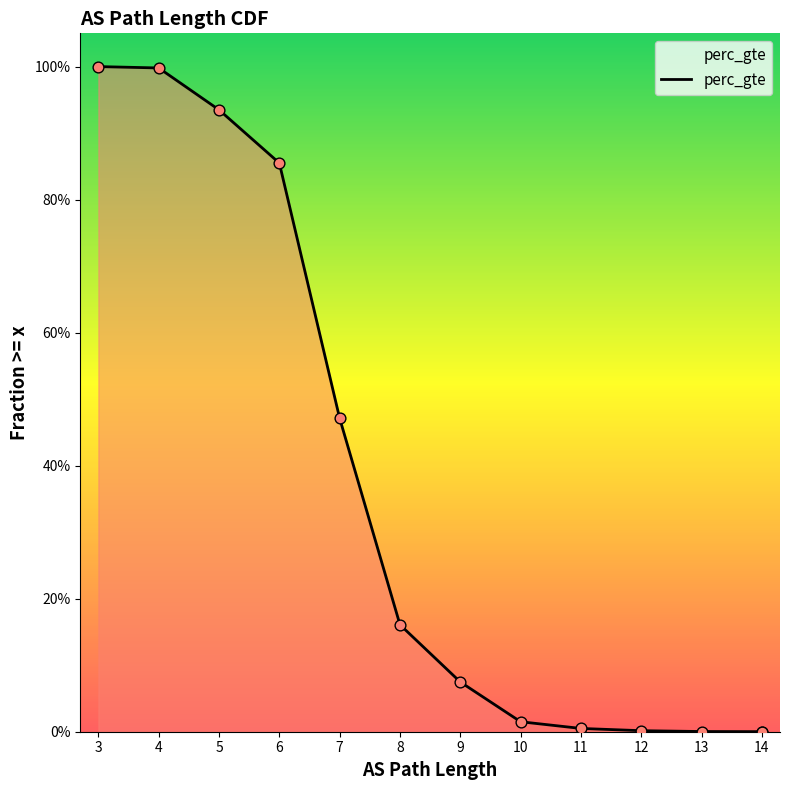

What is the change in value from 6 to 7?

-0.4